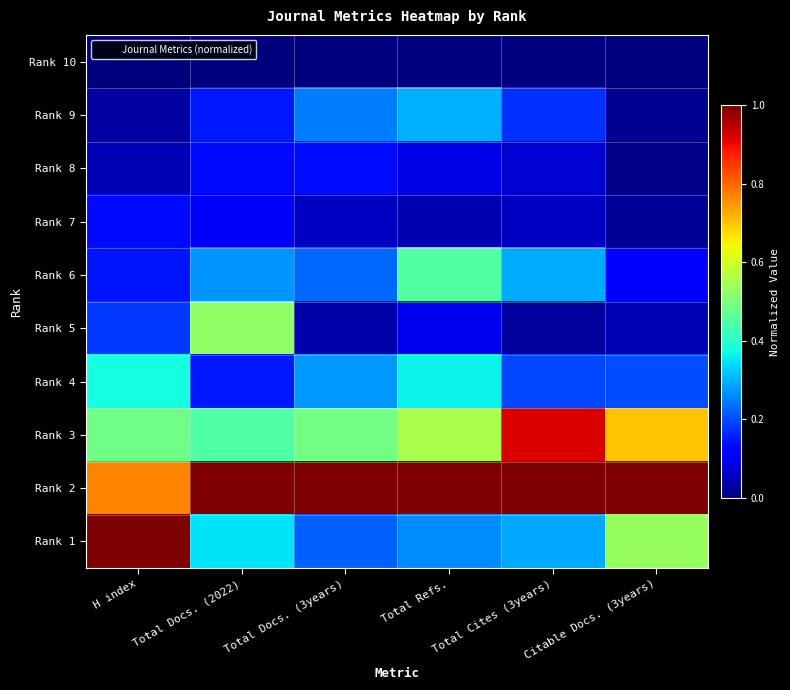

Reading left to right, what are all the values shown in this chart?

Rank 10: H index=0.0	Total Docs. (2022)=0.0	Total Docs. (3years)=0.0	Total Refs.=0.0	Total Cites (3years)=0.0	Citable Docs. (3years)=0.0
Rank 9: H index=0.0	Total Docs. (2022)=0.1	Total Docs. (3years)=0.2	Total Refs.=0.3	Total Cites (3years)=0.2	Citable Docs. (3years)=0.0
Rank 8: H index=0.0	Total Docs. (2022)=0.1	Total Docs. (3years)=0.1	Total Refs.=0.1	Total Cites (3years)=0.1	Citable Docs. (3years)=0.0
Rank 7: H index=0.1	Total Docs. (2022)=0.1	Total Docs. (3years)=0.1	Total Refs.=0.0	Total Cites (3years)=0.1	Citable Docs. (3years)=0.0
Rank 6: H index=0.1	Total Docs. (2022)=0.3	Total Docs. (3years)=0.2	Total Refs.=0.4	Total Cites (3years)=0.3	Citable Docs. (3years)=0.1
Rank 5: H index=0.2	Total Docs. (2022)=0.5	Total Docs. (3years)=0.0	Total Refs.=0.1	Total Cites (3years)=0.0	Citable Docs. (3years)=0.0
Rank 4: H index=0.4	Total Docs. (2022)=0.1	Total Docs. (3years)=0.3	Total Refs.=0.4	Total Cites (3years)=0.2	Citable Docs. (3years)=0.2
Rank 3: H index=0.5	Total Docs. (2022)=0.4	Total Docs. (3years)=0.5	Total Refs.=0.6	Total Cites (3years)=0.9	Citable Docs. (3years)=0.7
Rank 2: H index=0.8	Total Docs. (2022)=1.0	Total Docs. (3years)=1.0	Total Refs.=1.0	Total Cites (3years)=1.0	Citable Docs. (3years)=1.0
Rank 1: H index=1.0	Total Docs. (2022)=0.4	Total Docs. (3years)=0.2	Total Refs.=0.3	Total Cites (3years)=0.3	Citable Docs. (3years)=0.5